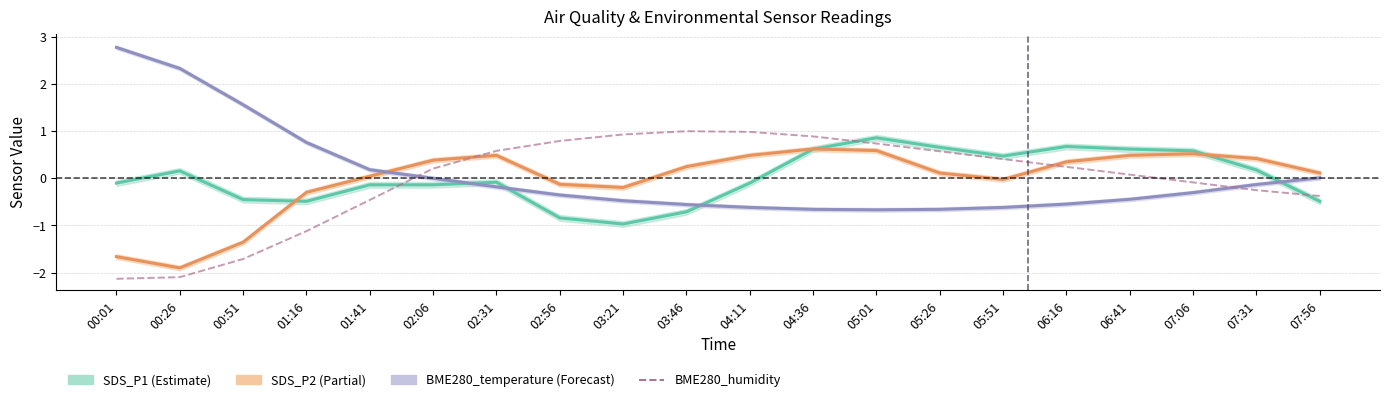

True or false: there are more than 2 points higher than both neighbors.

False